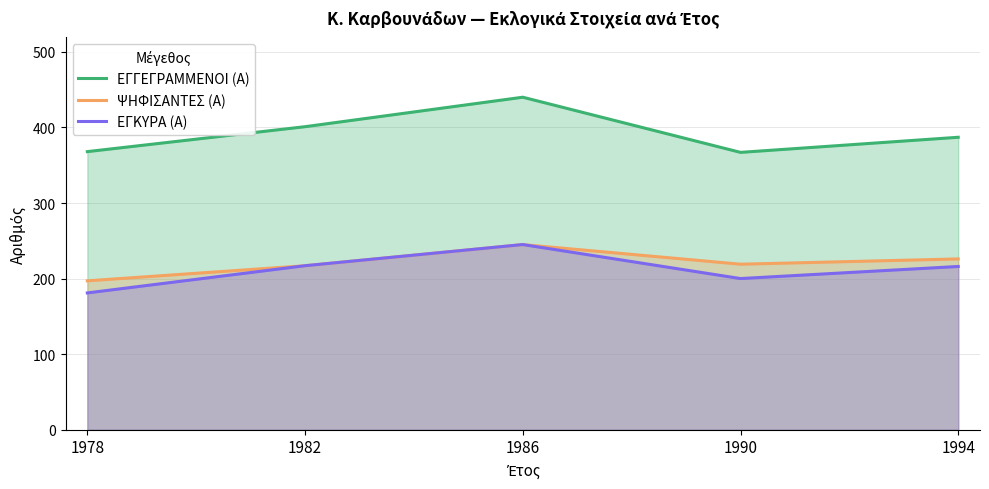

Which category has the lowest value in the ΨΗΦΙΣΑΝΤΕΣ (Α) series?

1978